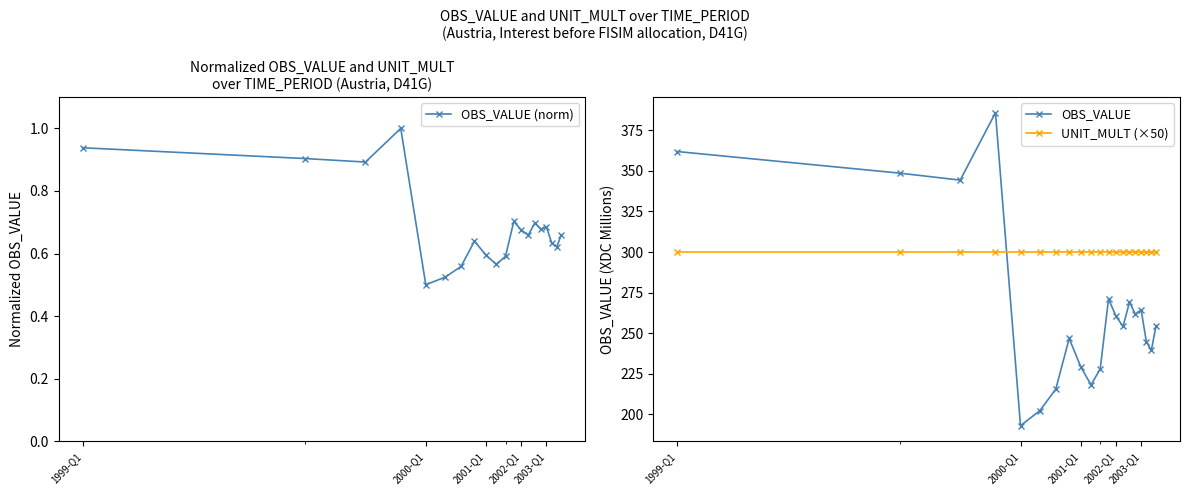

Which series ends up on top after the final intersection of OBS_VALUE and UNIT_MULT (×50)?

UNIT_MULT (×50)